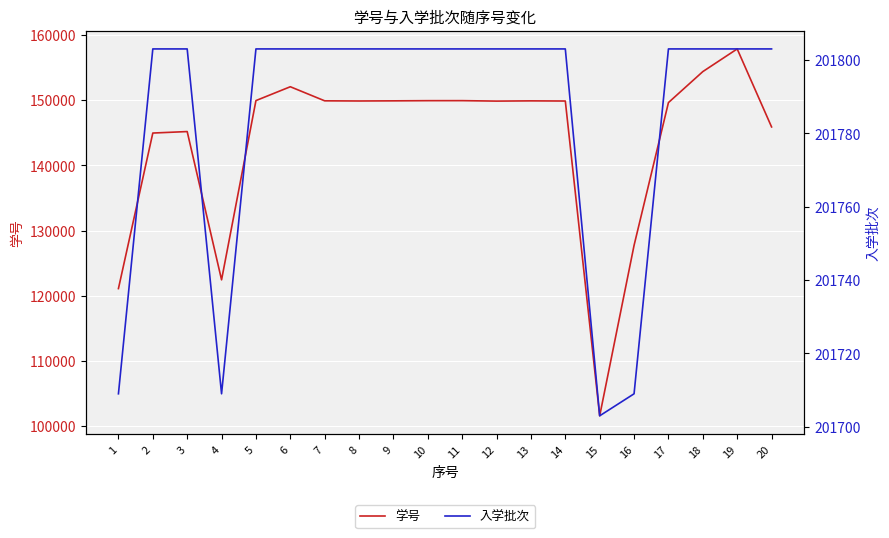

Reading right to left, what are all the values shown in this chart?

学号: 145889	157852	154375	149622	127727	101587	149863	149886	149851	149921	149917	149889	149868	149892	152053	149929	122440	145179	144952	121097
入学批次: 201803	201803	201803	201803	201709	201703	201803	201803	201803	201803	201803	201803	201803	201803	201803	201803	201709	201803	201803	201709